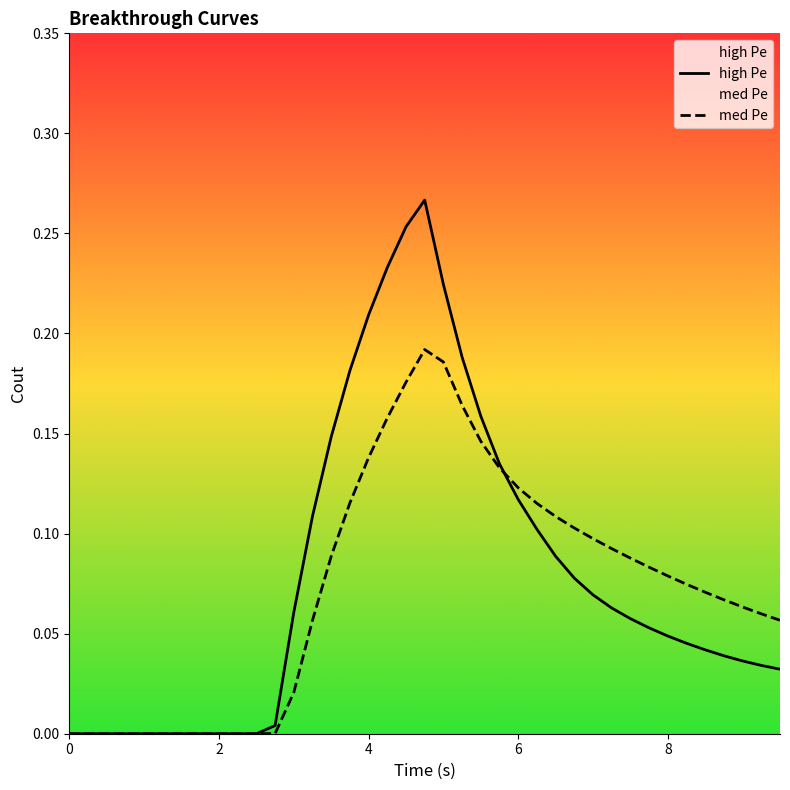

How many values in the med Pe series exceed 0?

28